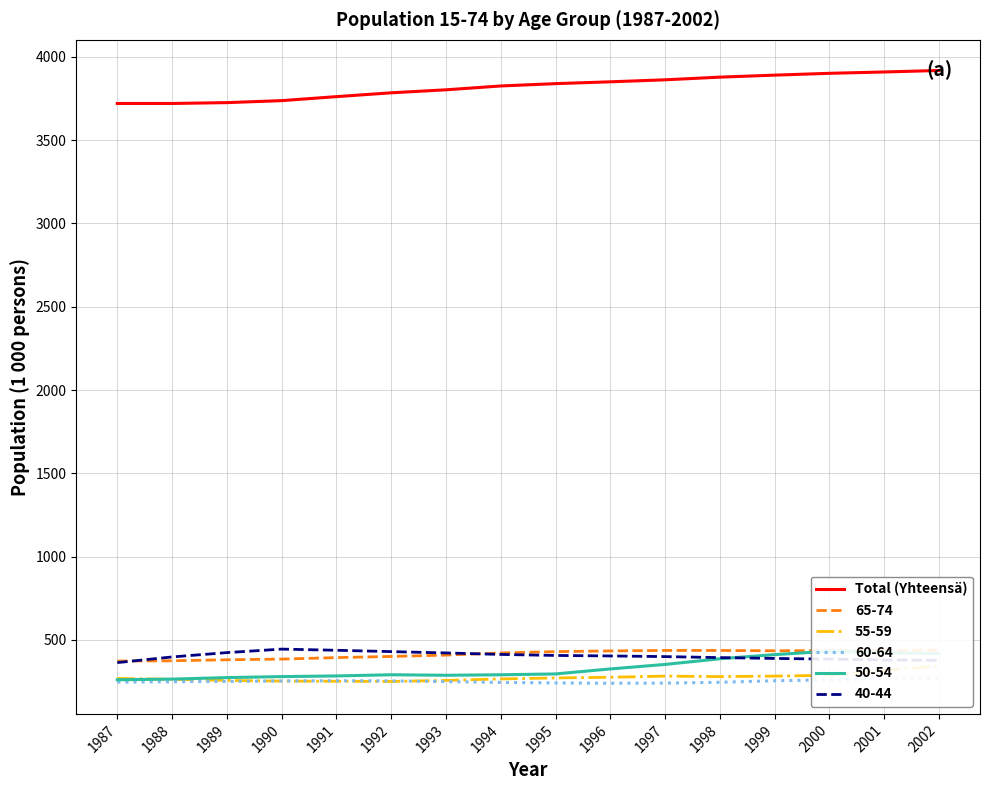

The chart shows a value of 5539 at 1996. True or false?

False